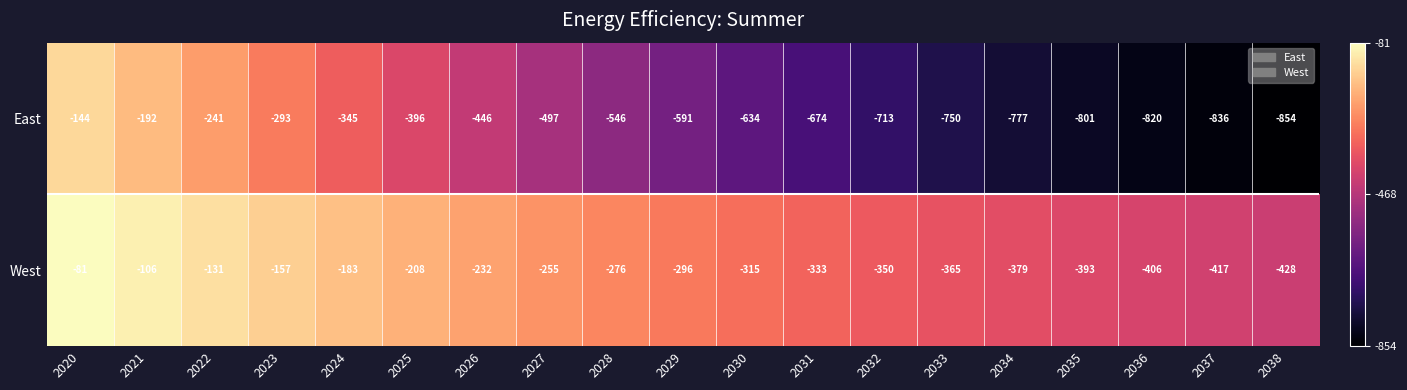

How many data points in East are less than -591?

9